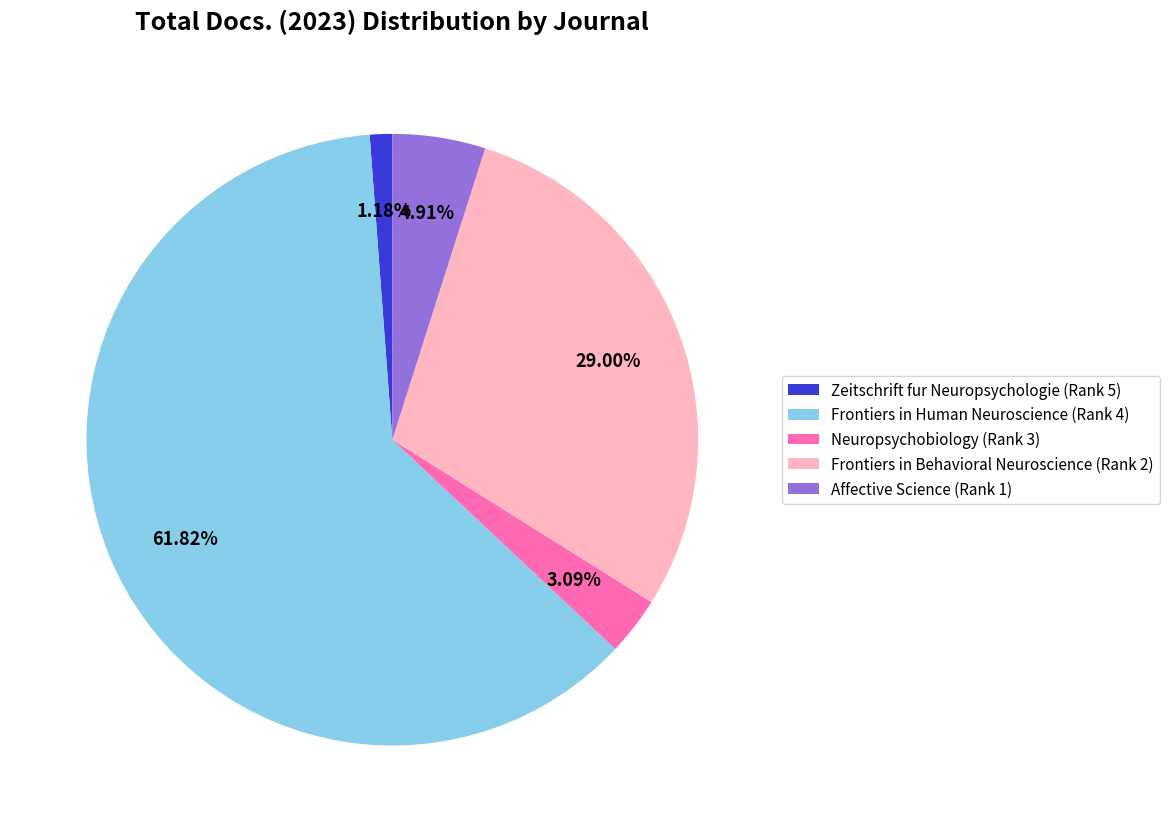

Do Neuropsychobiology (Rank 3) and Frontiers in Behavioral Neuroscience (Rank 2) together represent more than half of the pie?

No